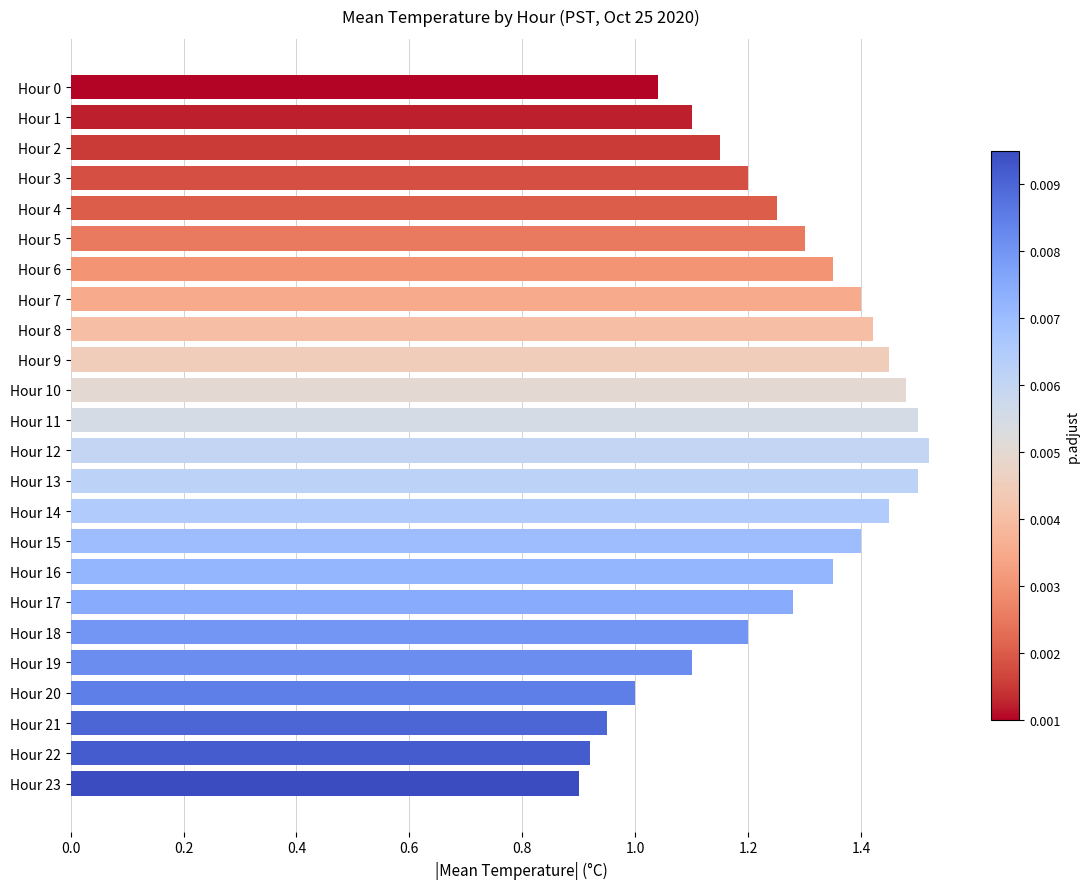

What is the sum of all values?

30.2